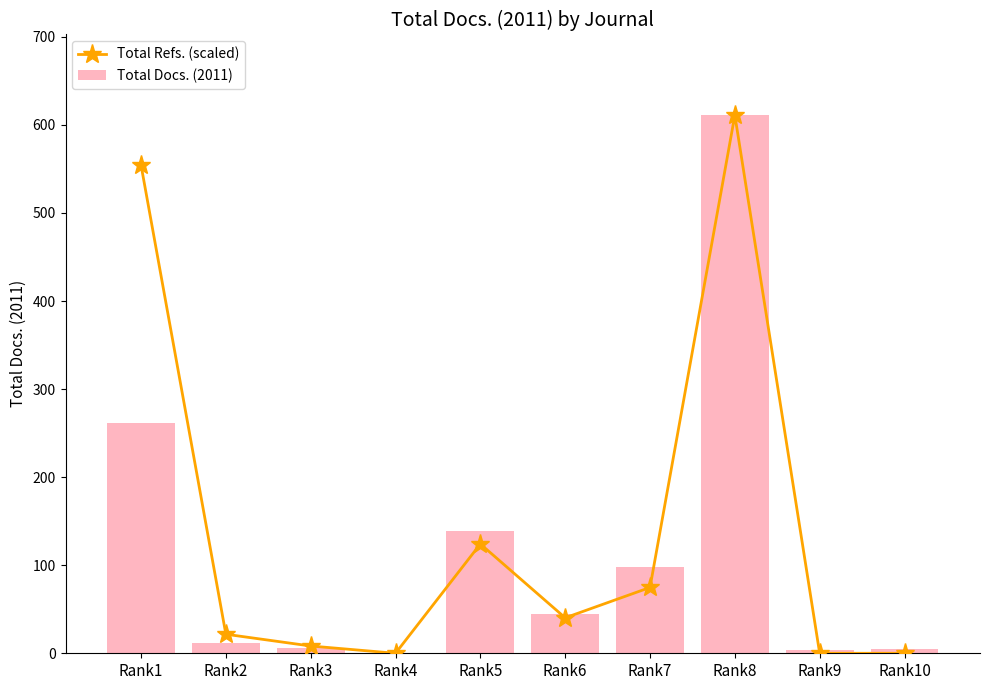

Which label corresponds to the largest value in the chart?

Rank8